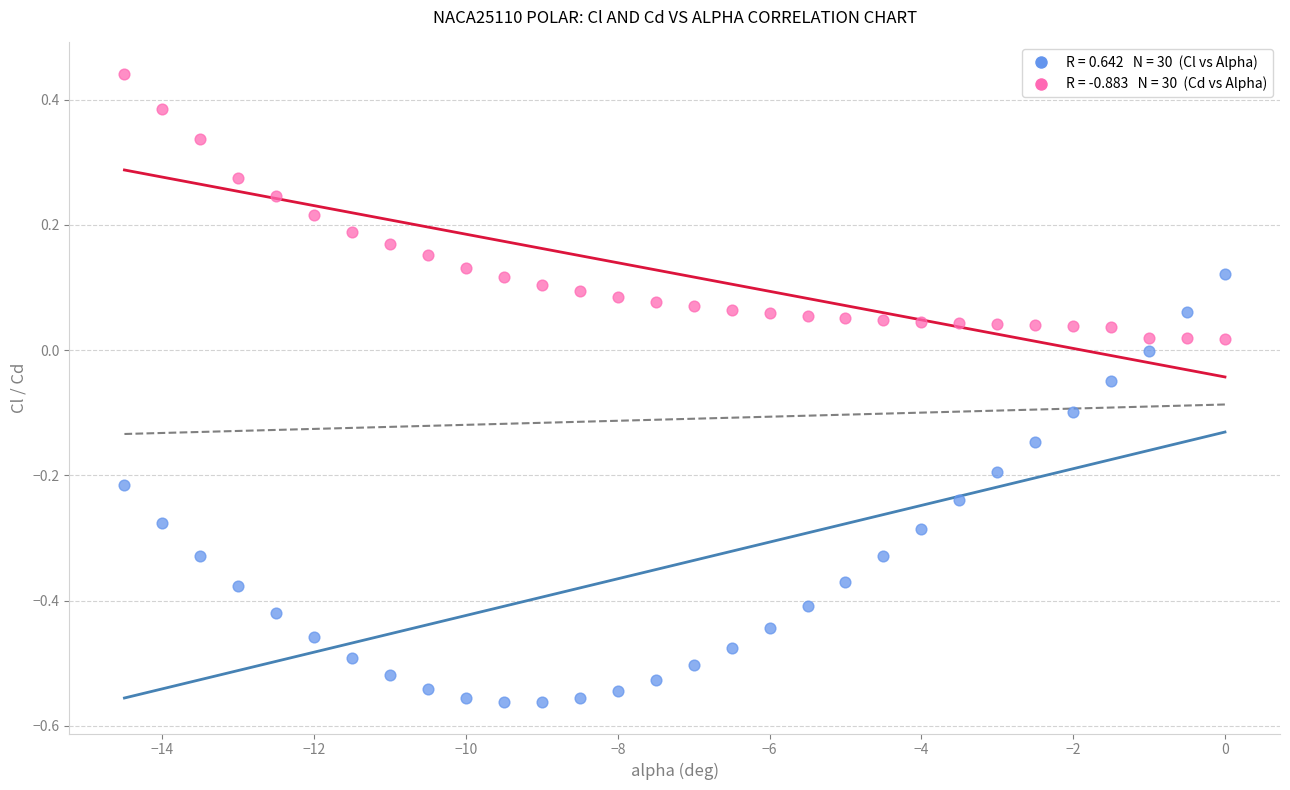

Across all data points, what is the range of Y values (max minus min)?

1.0